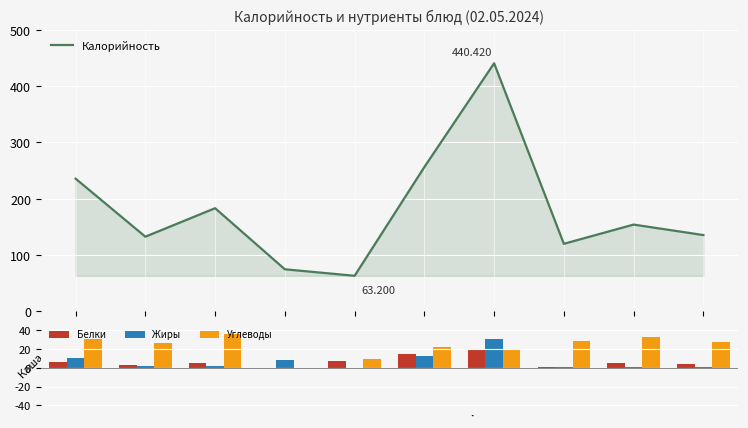

What is the label of the 6th bar from the left?

Суп картофельный